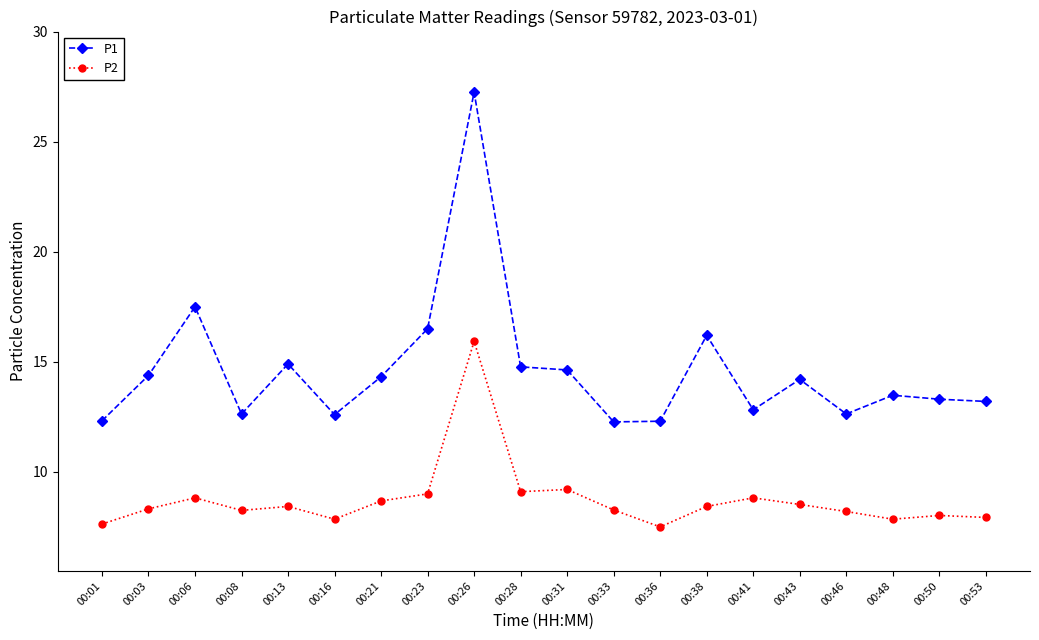

Read the P1 value at 00:08.

12.6